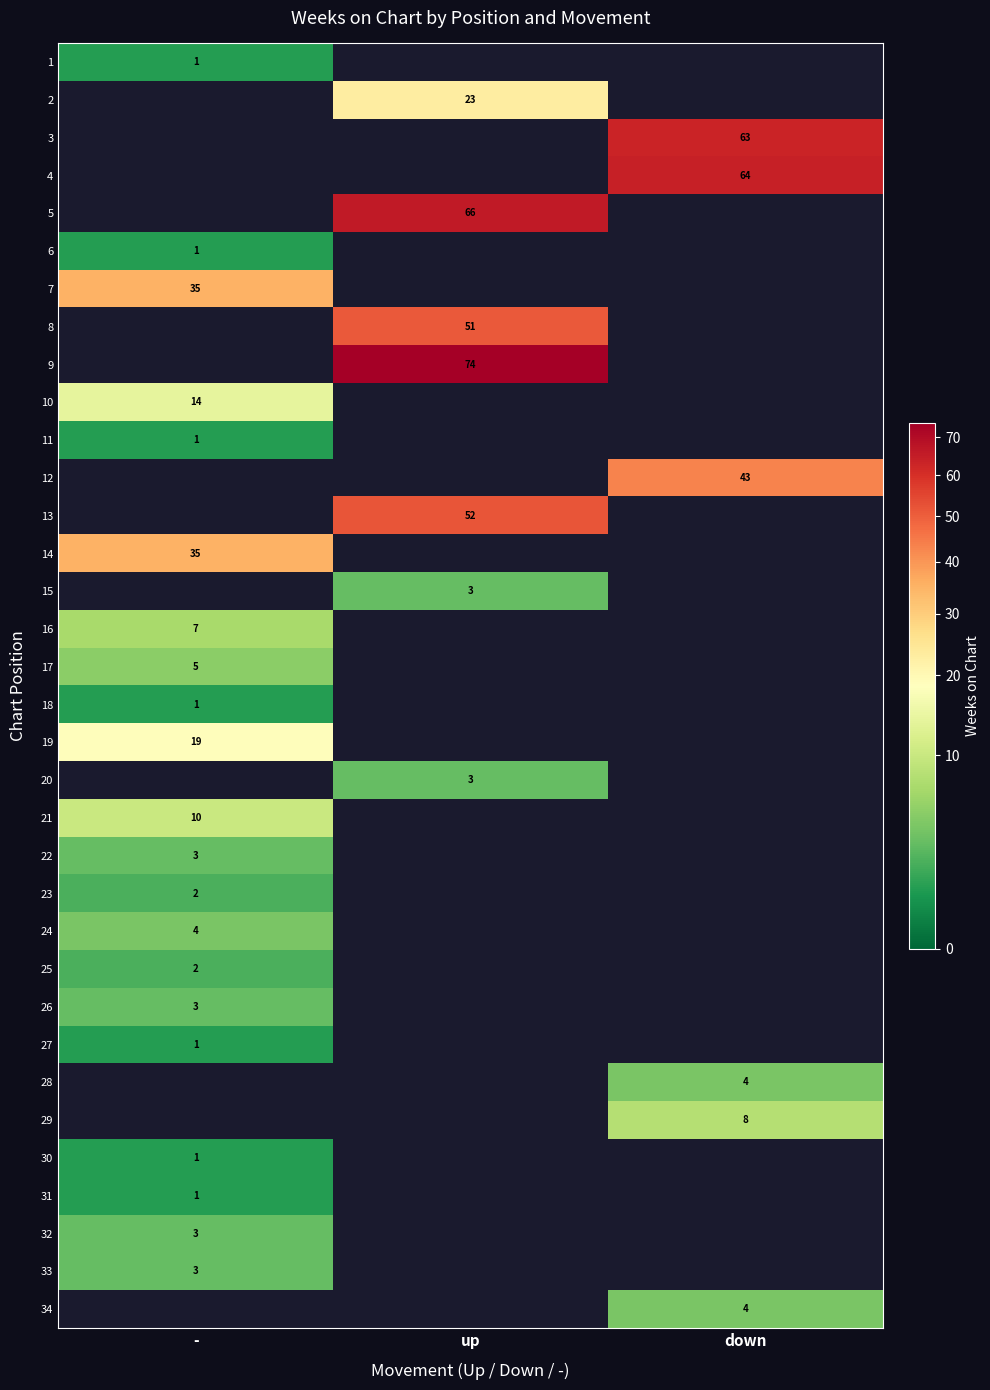

True or false: 6 has a value of 1 at -.

True